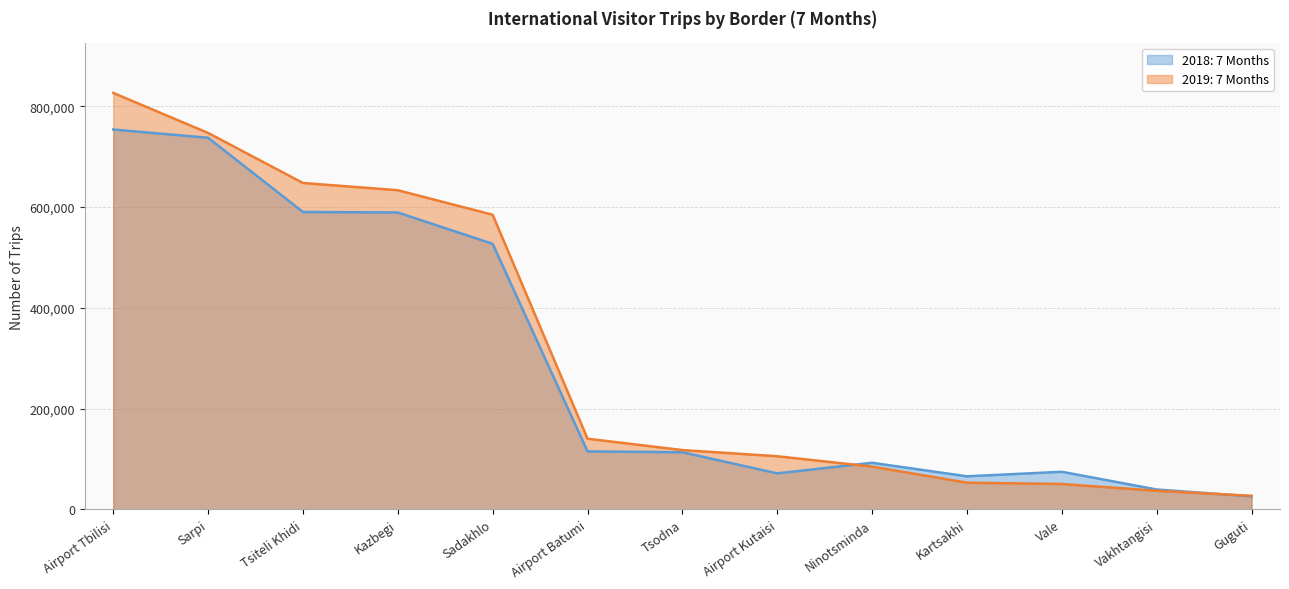

Which category has the highest value across all series?

Airport Tbilisi